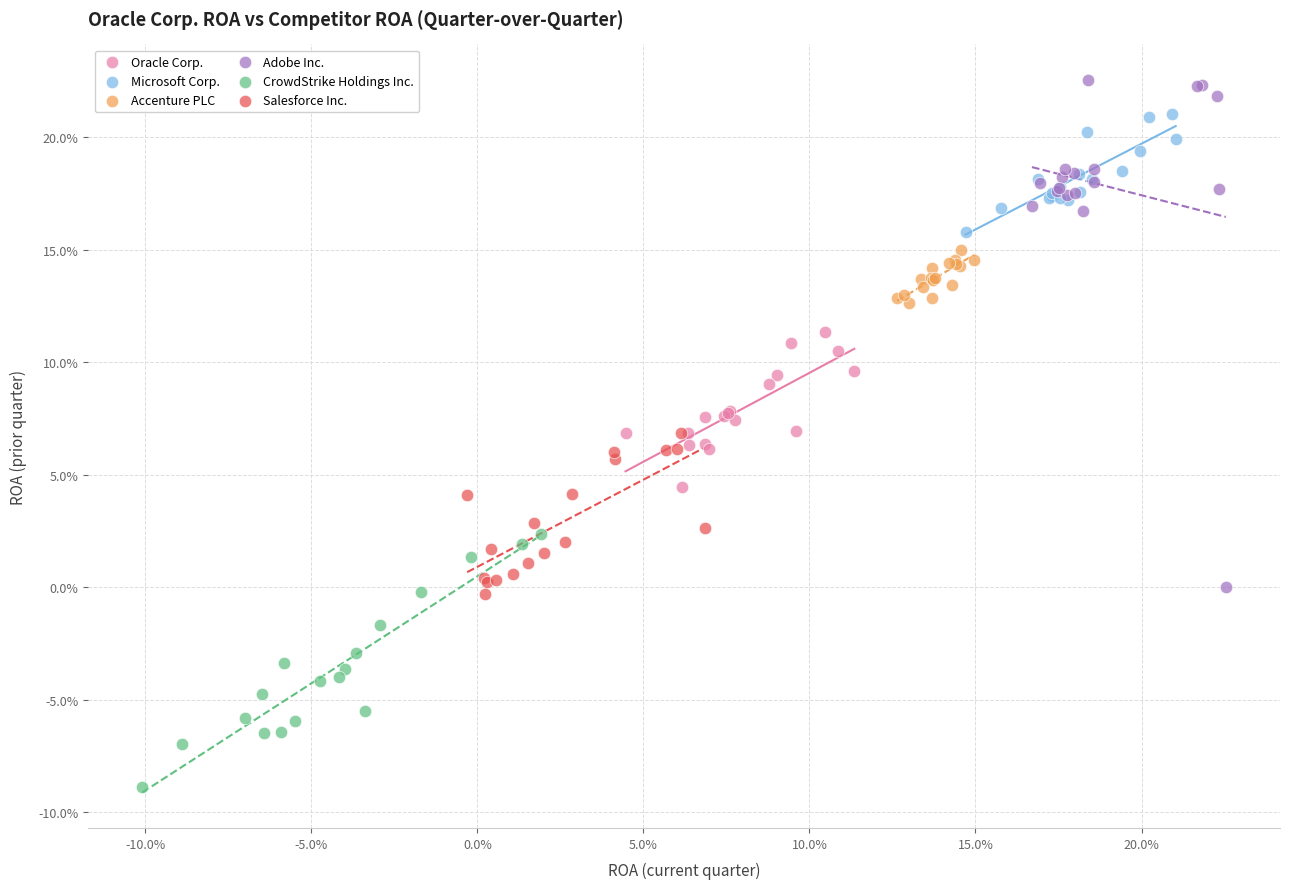

What are all the series names shown in the legend?

Oracle Corp., Microsoft Corp., Accenture PLC, Adobe Inc., CrowdStrike Holdings Inc., Salesforce Inc.